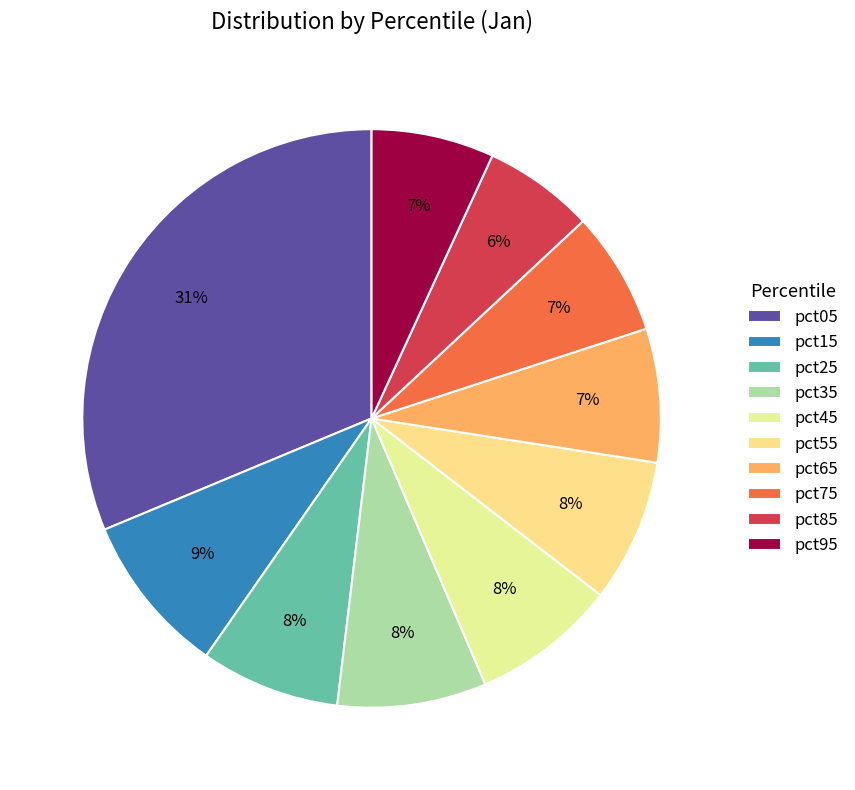

What percentage is the pct75 slice, to the nearest percent?

7%